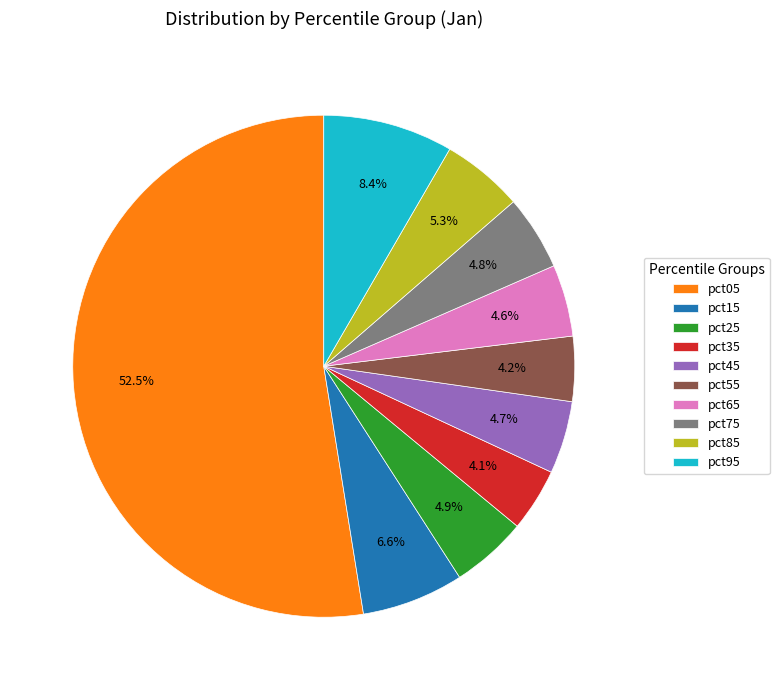

Between pct15 and pct75, which is larger?

pct15